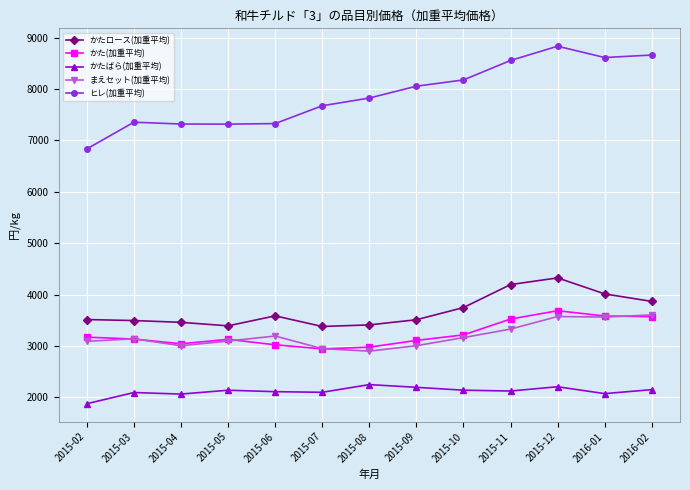

True or false: まえセット(加重平均) has more than 0 interior local peaks.

True